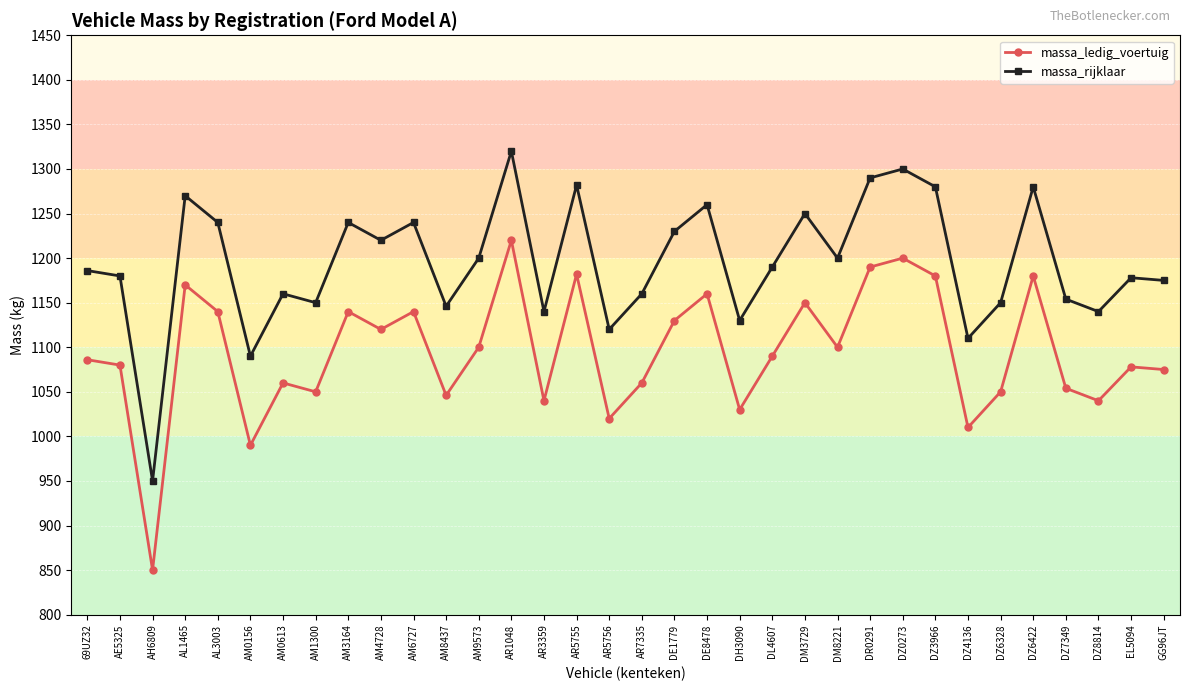

True or false: massa_rijklaar has more than 0 interior local peaks.

True